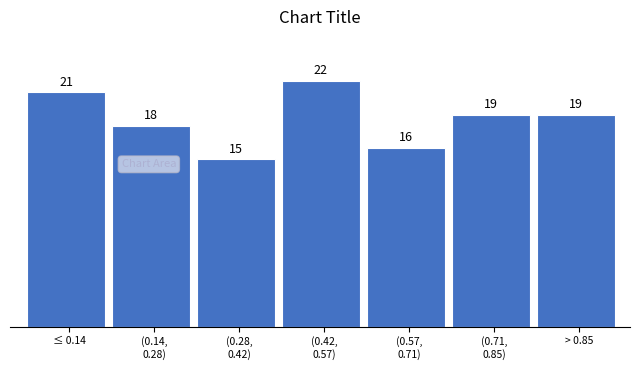

Reading left to right, list all the values displayed in this chart.

21	18	15	22	16	19	19